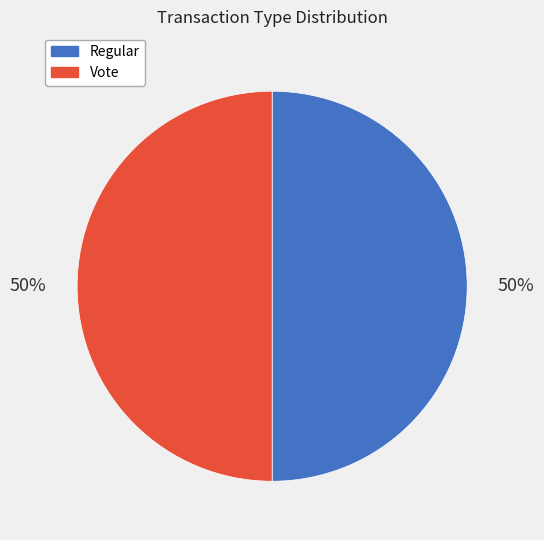

What is the ratio of the value at Vote to the value at Regular?

1.0